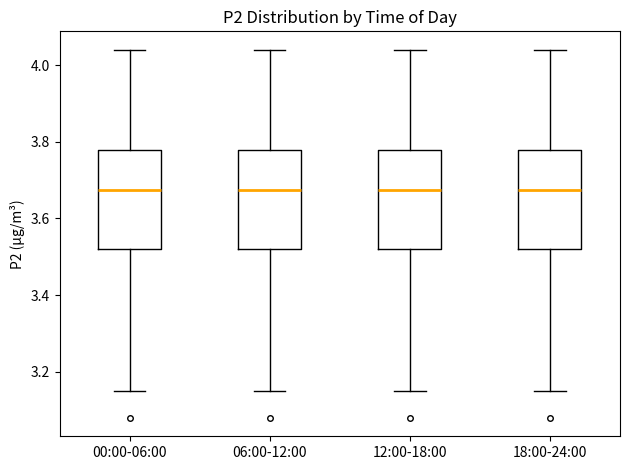

Reading left to right, transcribe this box plot: for each box, give where its median line is, the range the box spans, and where its two whiskers end, as read against the y-axis. The values are not printed on the chart, so give them approximately, as read against the axis.

00:00-06:00: median 3.68, box 3.52 to 3.78, whiskers 3.16 to 4.04
06:00-12:00: median 3.68, box 3.52 to 3.78, whiskers 3.16 to 4.04
12:00-18:00: median 3.68, box 3.52 to 3.78, whiskers 3.16 to 4.04
18:00-24:00: median 3.68, box 3.52 to 3.78, whiskers 3.16 to 4.04